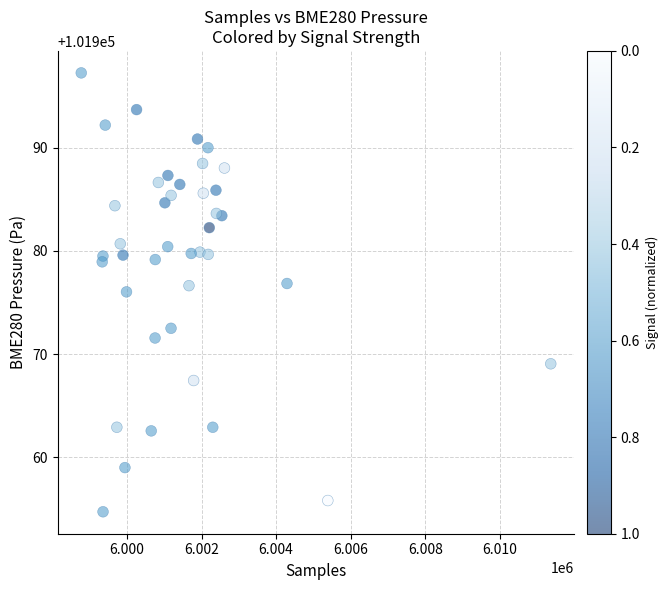

What is the range of X values (max minus min)?

12587.0